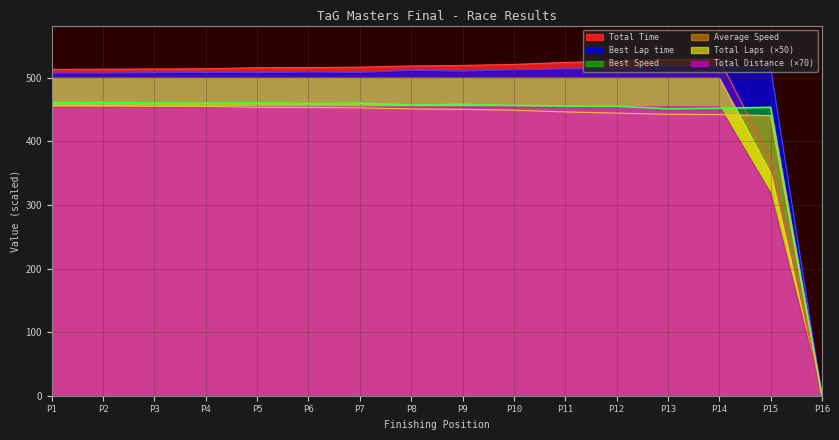

What is the maximum value shown in the chart?

529.3